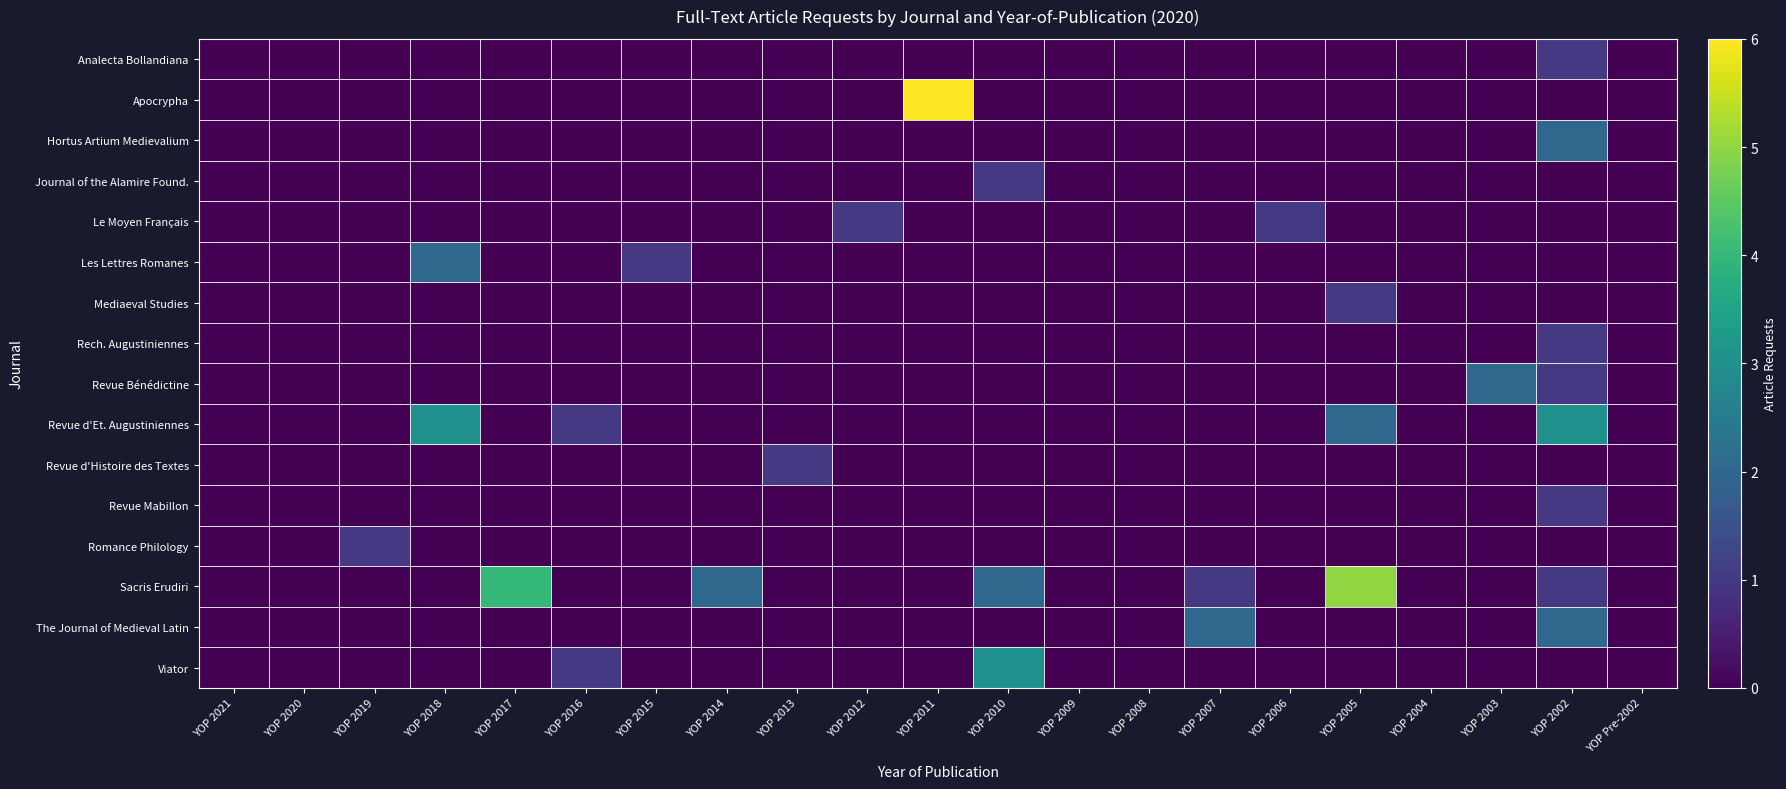

Between YOP Pre-2002 and YOP 2011, which is larger?

YOP Pre-2002